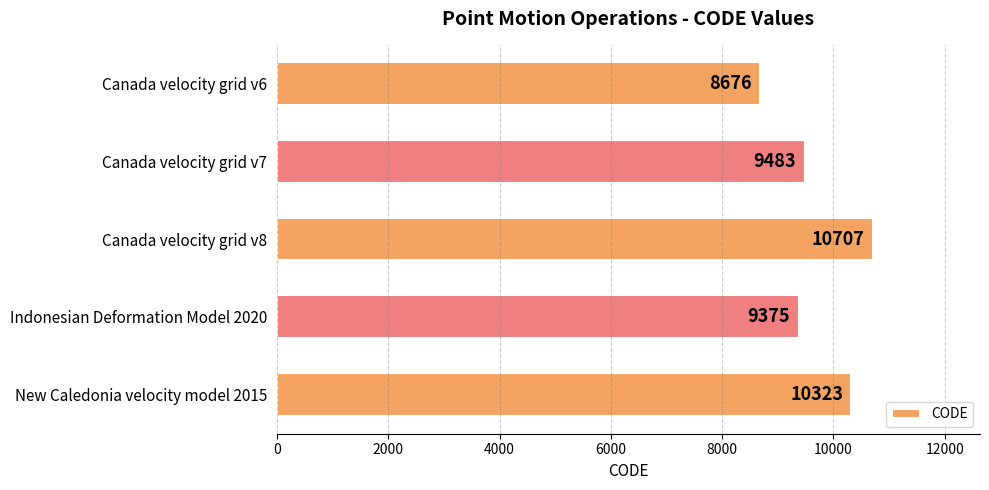

How many categories are shown in the chart?

5